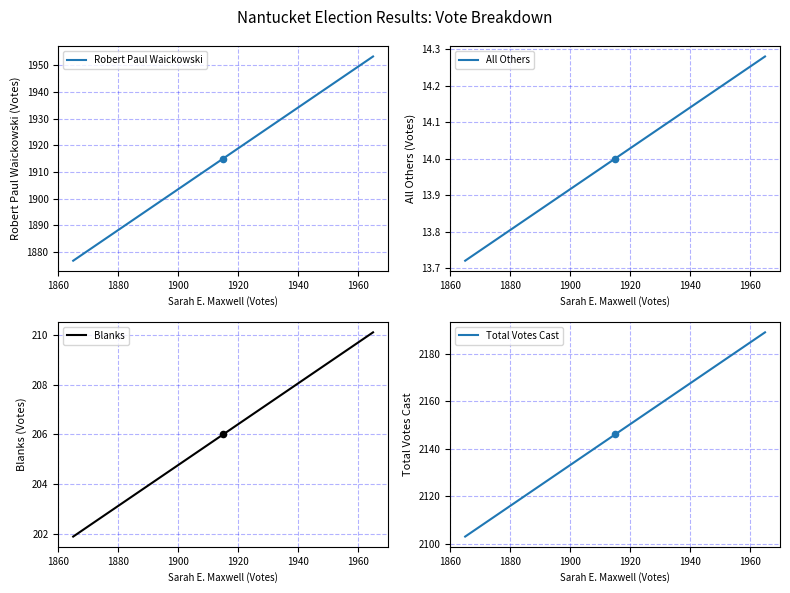

Which series contains the lowest Y value?

All Others